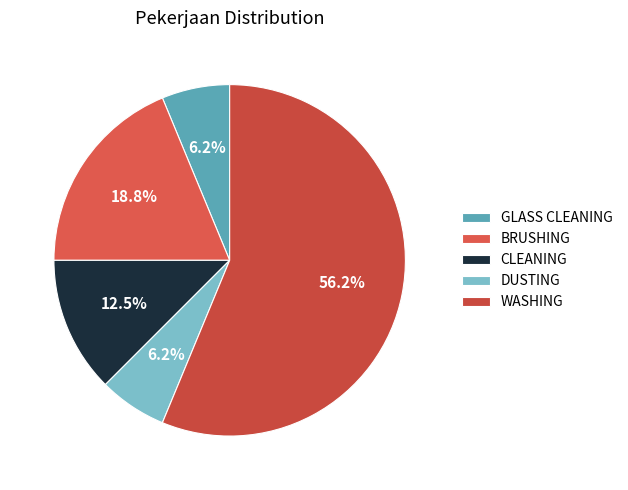

To the nearest percent, what is the average slice percentage?

20%